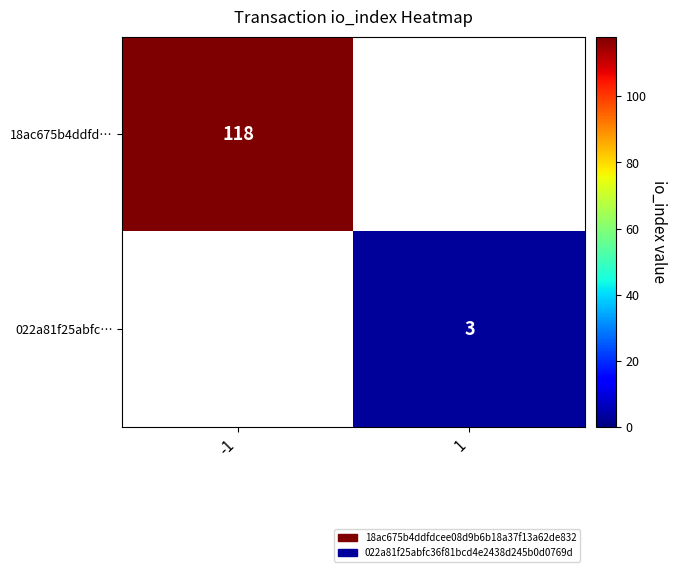

True or false: 18ac675b4ddfd… has a value of 175 at -1.

False